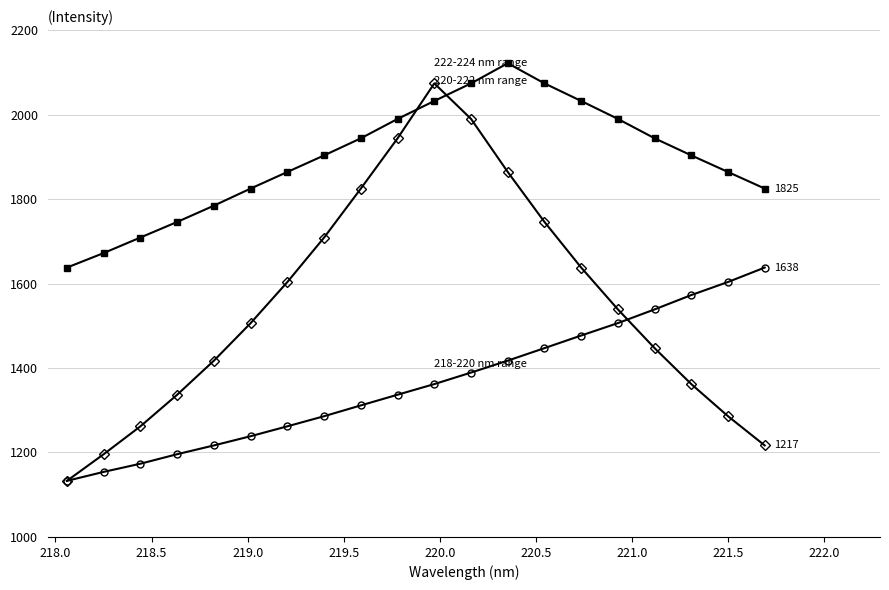

Is this an area chart (filled region under the line)?

No